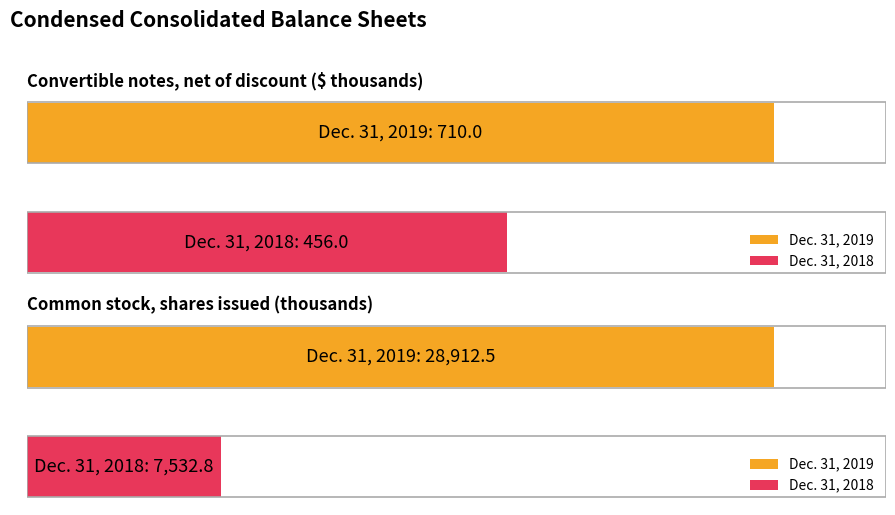

What is the label of the 1st bar from the left?

Convertible notes, net of discount